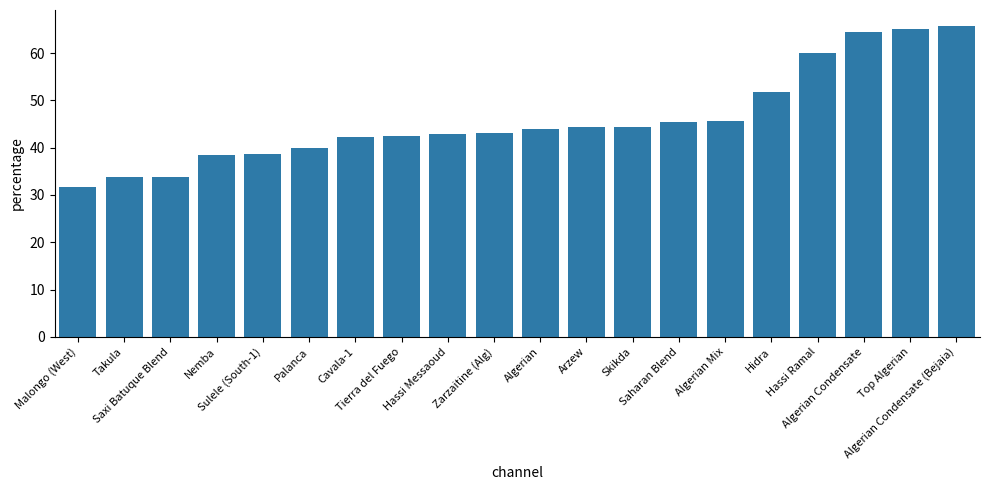

Which category has the lowest value across all series?

Malongo (West)